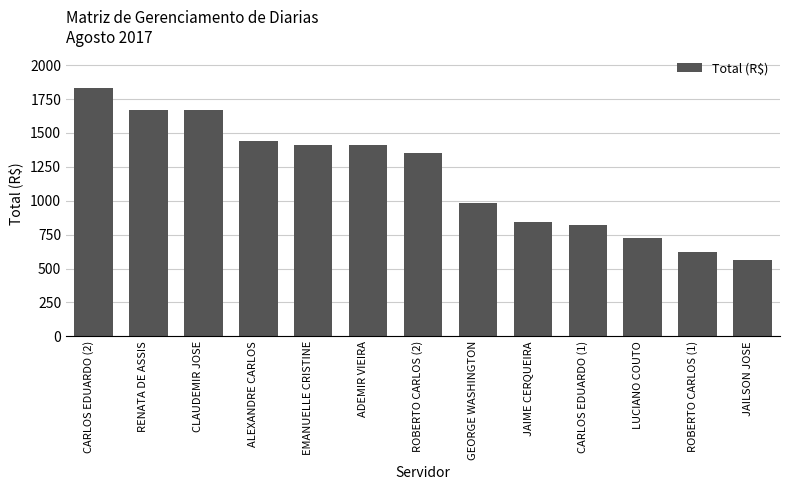

What is the sum of the values at CARLOS EDUARDO (2) and GEORGE WASHINGTON?

2816.7